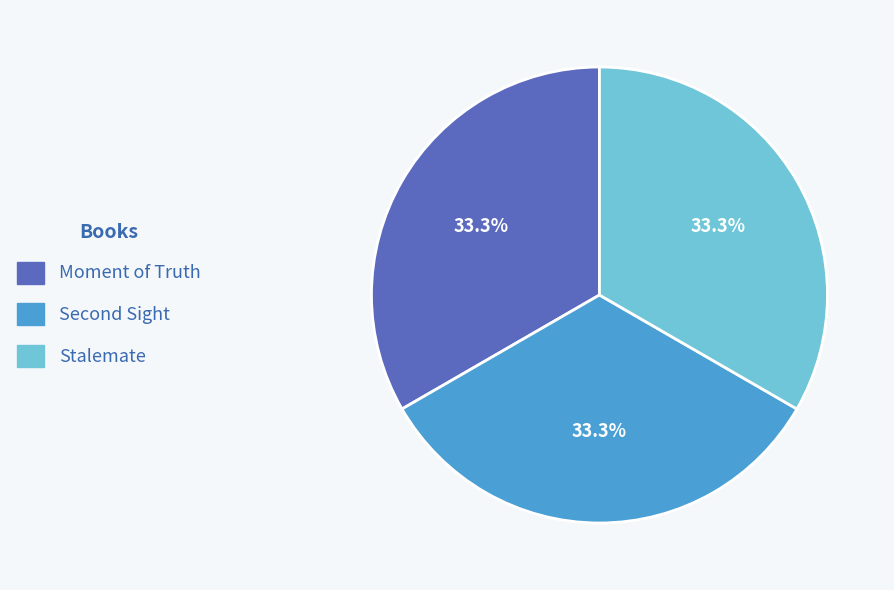

Does Stalemate account for over 50% of the chart?

No